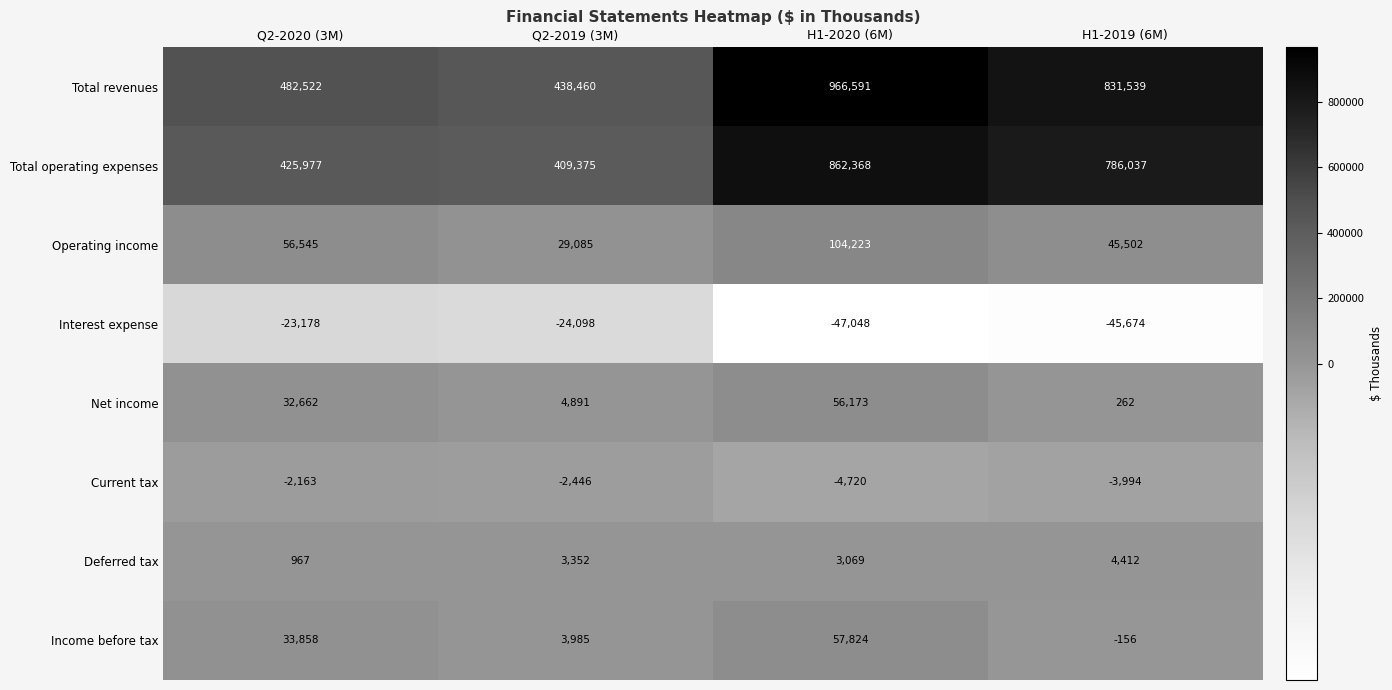

What is the maximum value shown in the chart?

966591